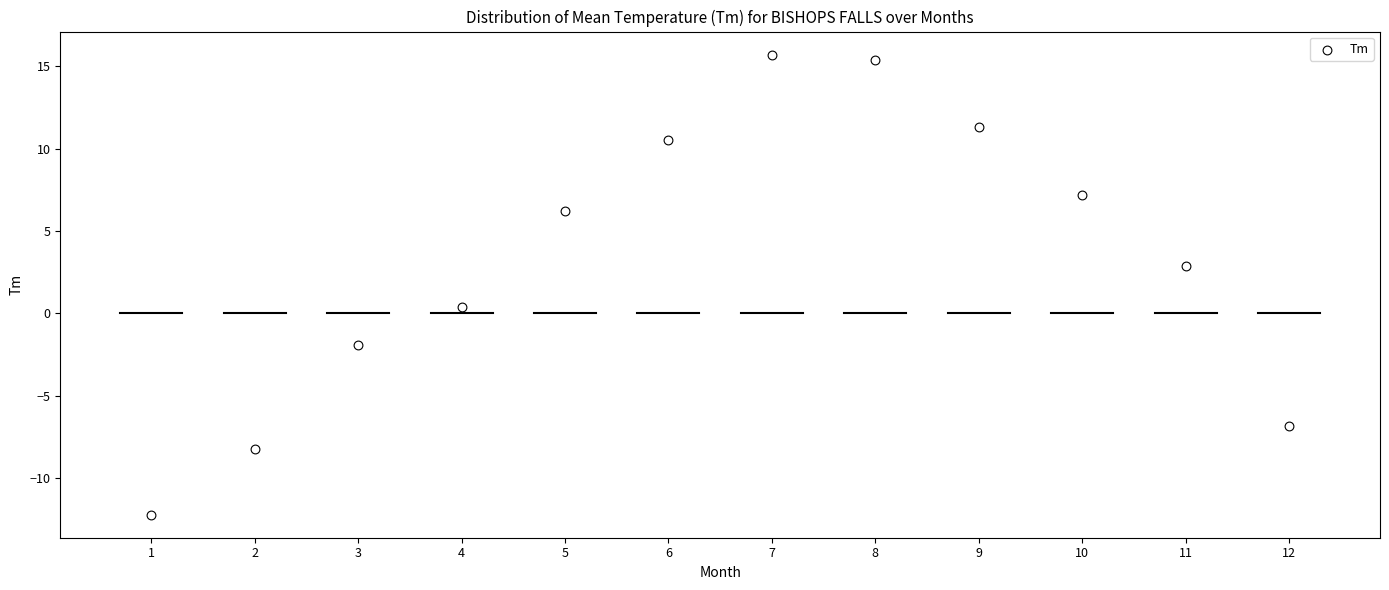

What is the range of X values (max minus min)?

11.0